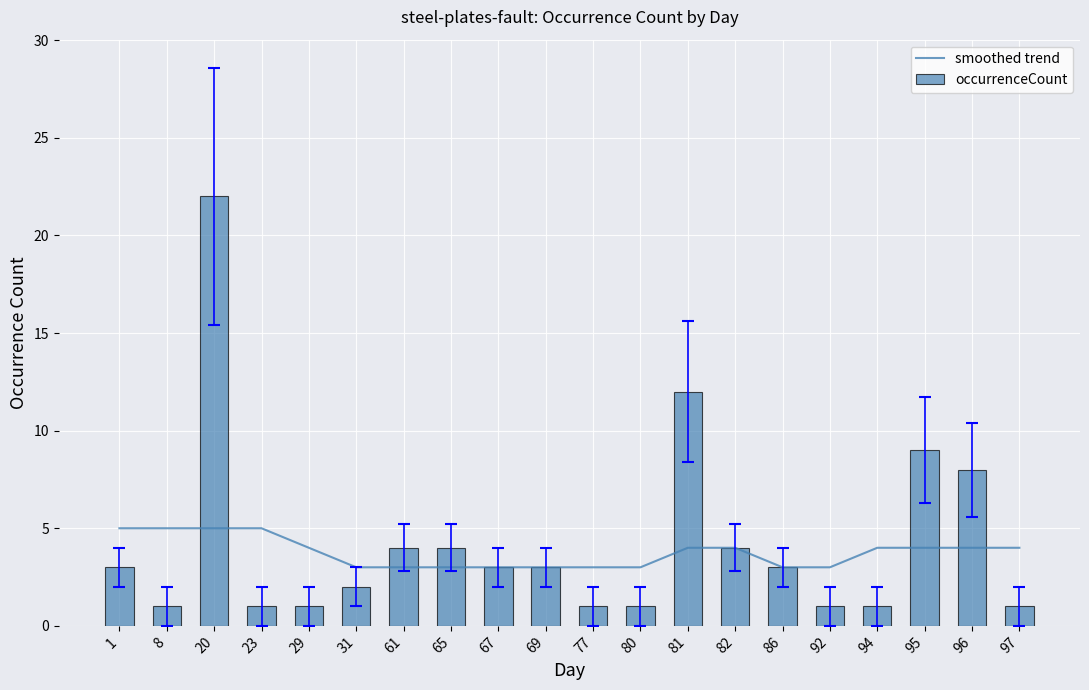

Between 65 and 80, which is larger?

65